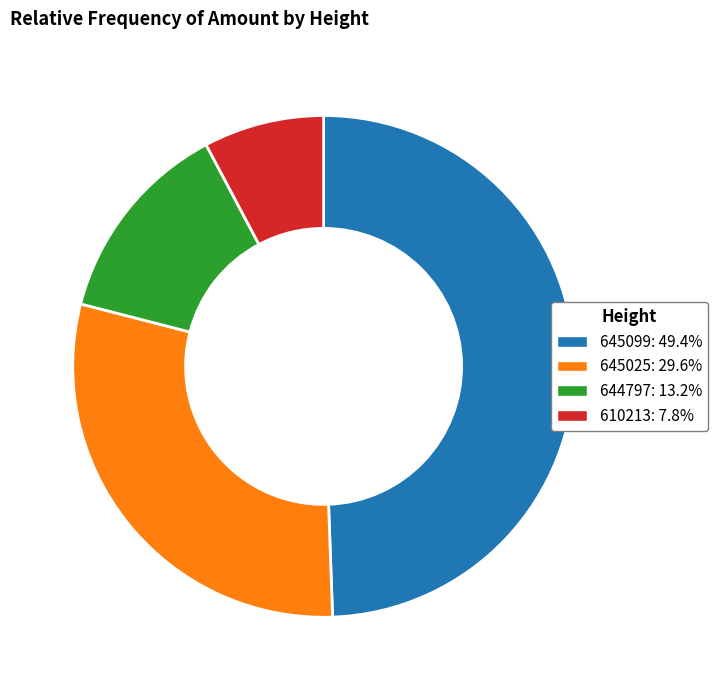

Which category has the biggest portion of the pie?

645099